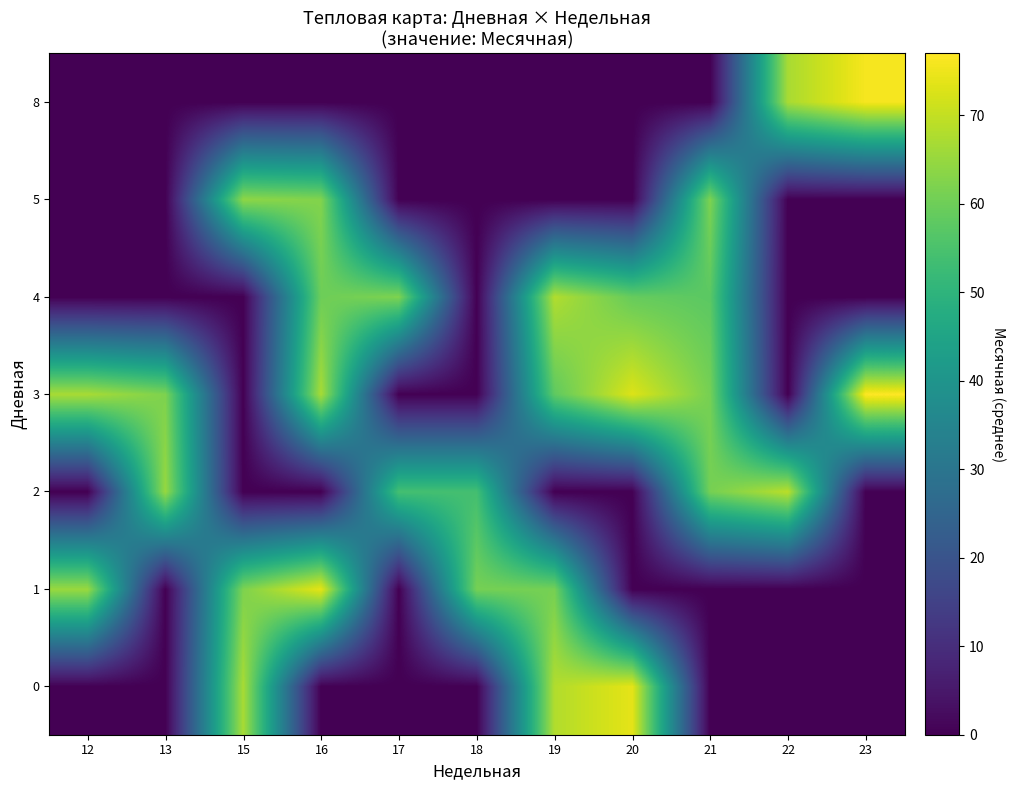

What is the greatest value displayed?

77.0